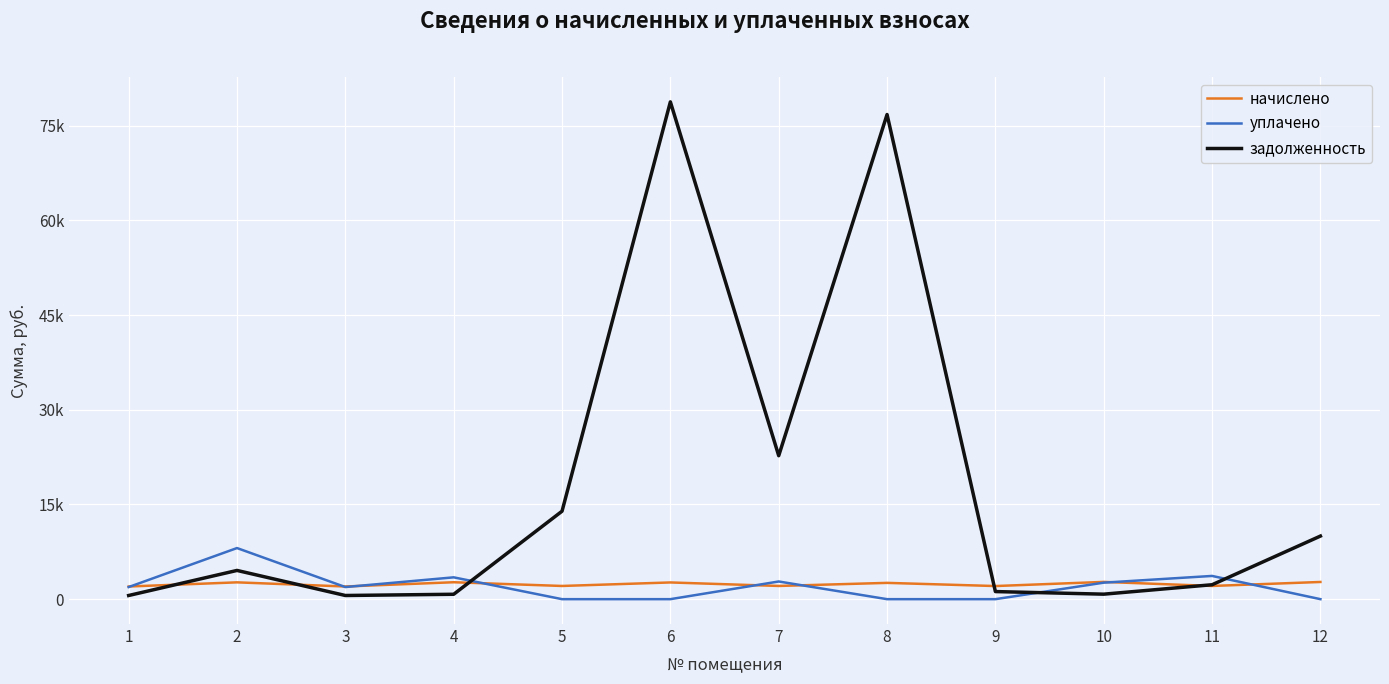

True or false: уплачено and начислено intersect in this chart.

True